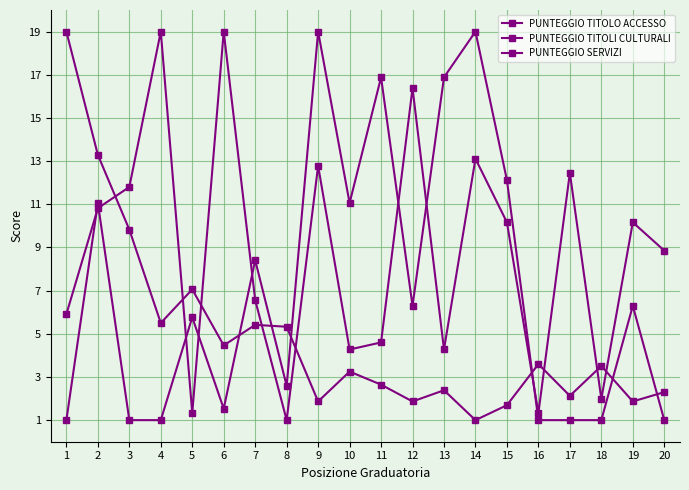

In PUNTEGGIO TITOLO ACCESSO, how many points are lower than both neighbors (excluding endpoints)?

4